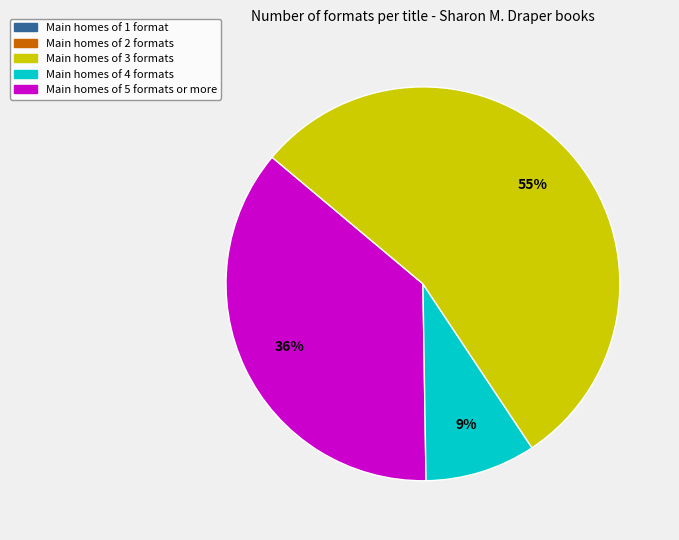

Is there a majority slice in this chart?

Yes